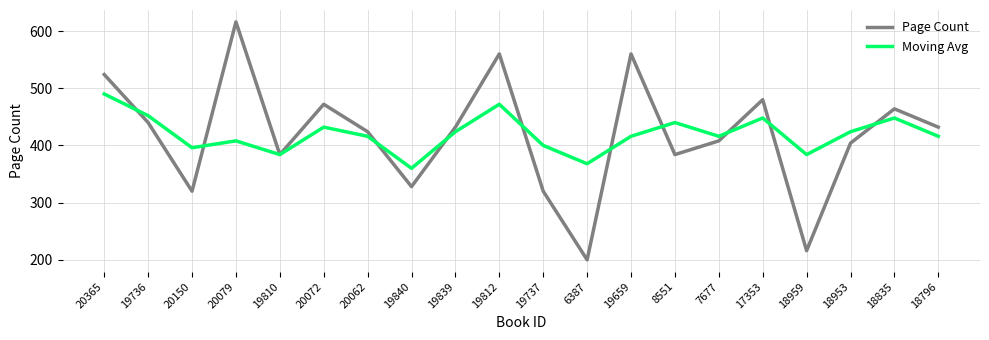

Where is the first local maximum for Moving Avg?

20079